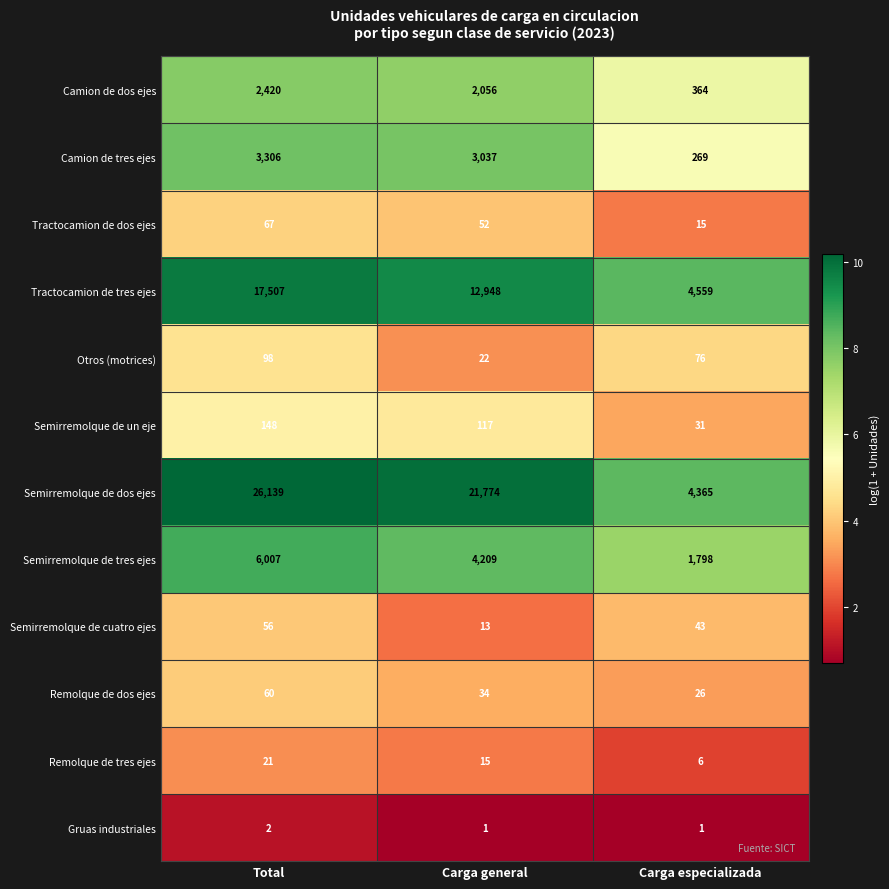

Count the number of categories in the chart.

3